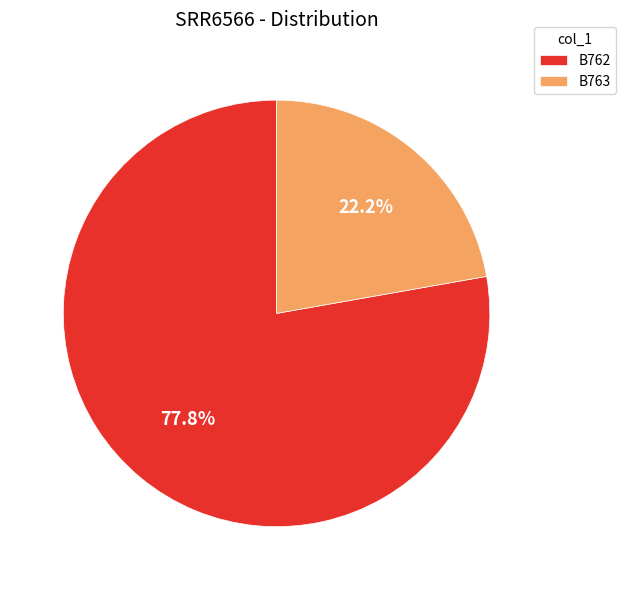

Approximately how many times larger is the value at B763 compared to B762?

0.3